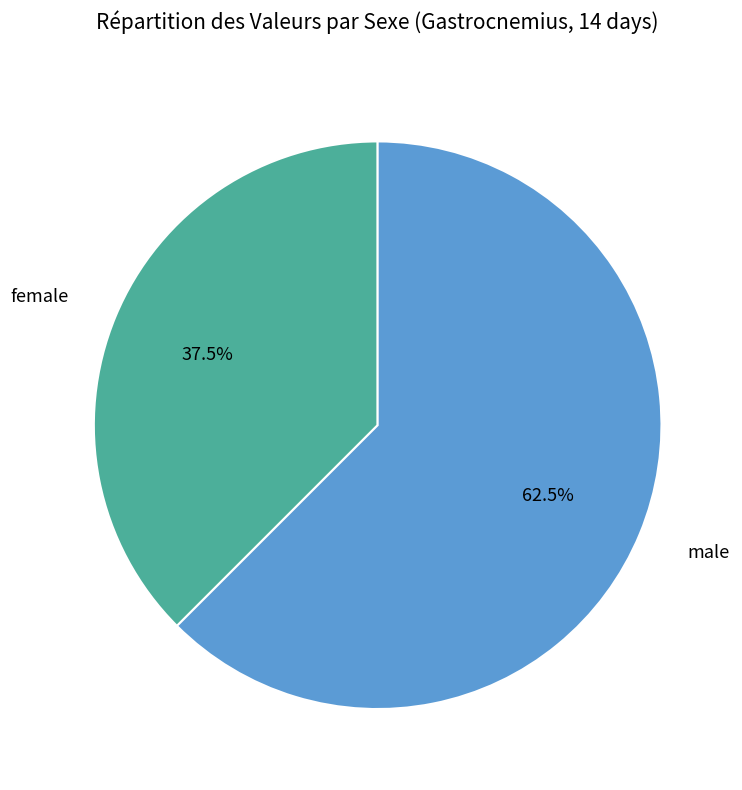

Between female and male, which is larger?

male